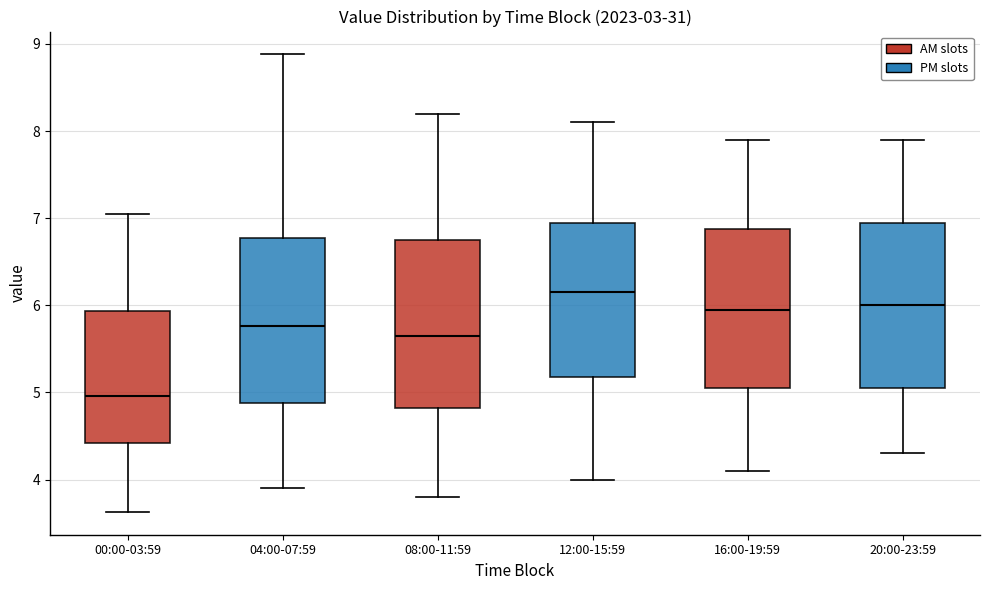

Reading left to right, read every box against the y-axis: the position of its median line, the range the box covers, and the ends of its whiskers. The values are not printed on the chart, so give them approximately, as read against the axis.

00:00-03:59: median 5.0, box 4.4 to 5.9, whiskers 3.6 to 7.1
04:00-07:59: median 5.8, box 4.9 to 6.8, whiskers 3.9 to 8.9
08:00-11:59: median 5.7, box 4.8 to 6.8, whiskers 3.8 to 8.2
12:00-15:59: median 6.2, box 5.2 to 7.0, whiskers 4.0 to 8.1
16:00-19:59: median 6.0, box 5.1 to 6.9, whiskers 4.1 to 7.9
20:00-23:59: median 6.0, box 5.1 to 7.0, whiskers 4.3 to 7.9